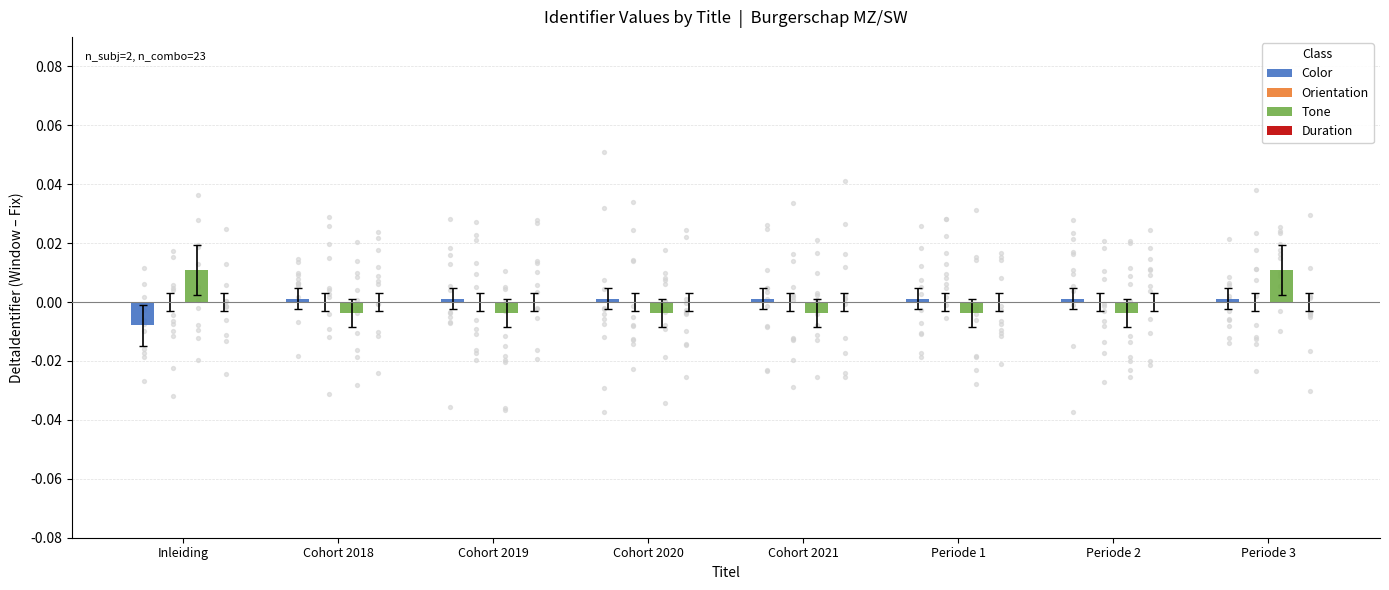

Is the value of Orientation at Periode 1 greater than the value of Tone at Periode 3?

No